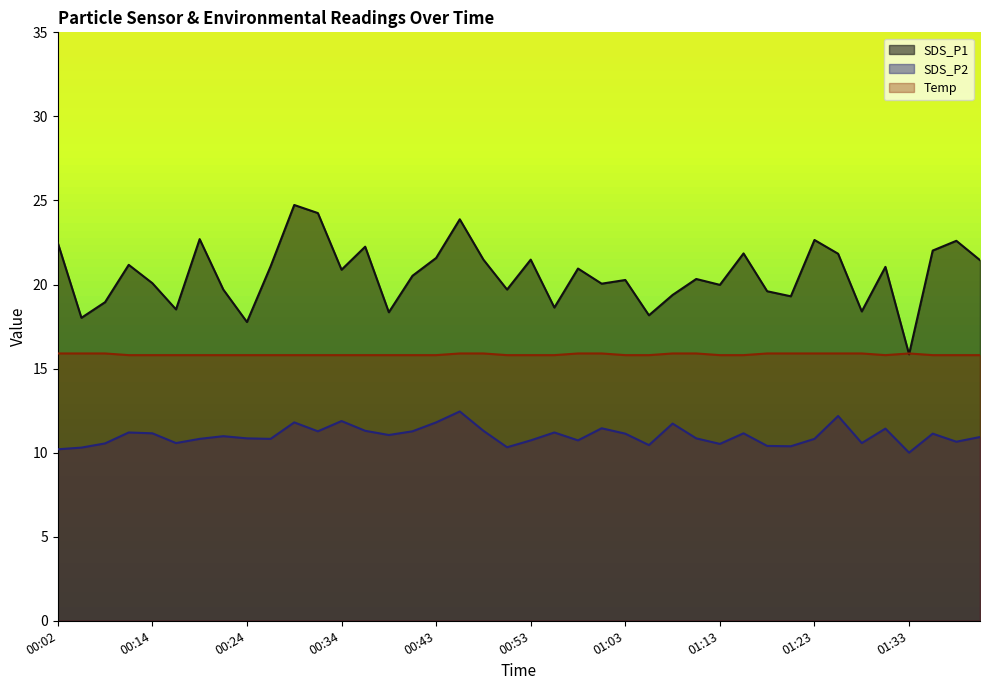

Does the chart have visible grid lines?

No